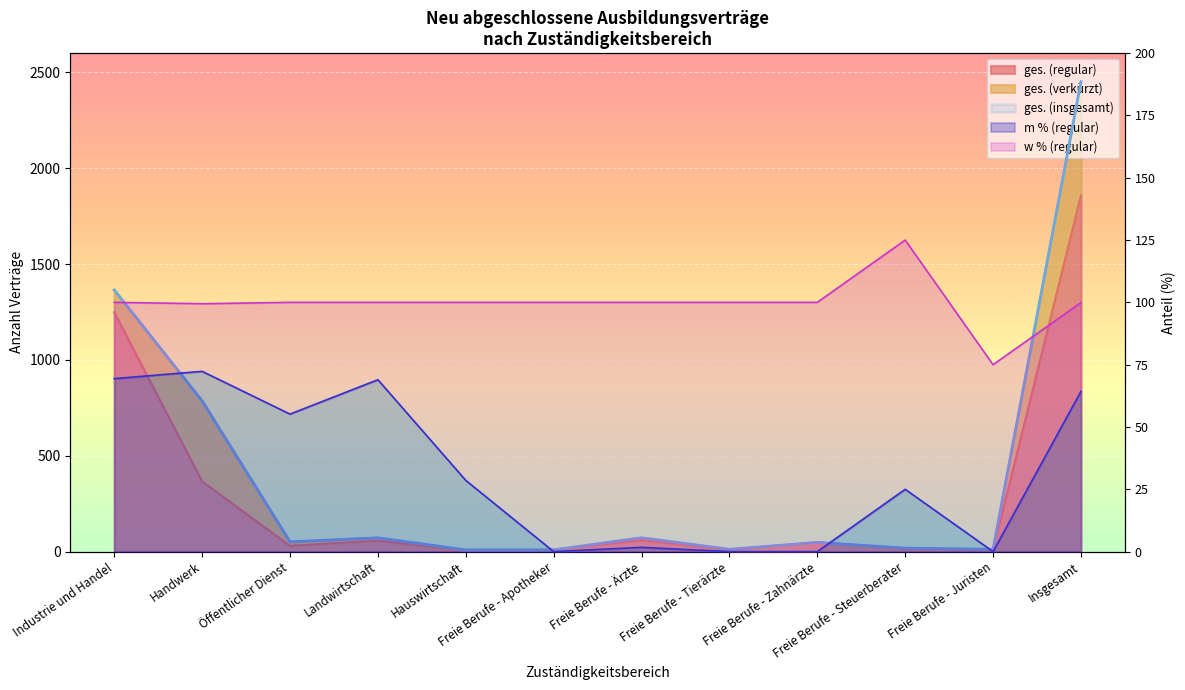

How many values in the ges. (insgesamt) series exceed 51?

5